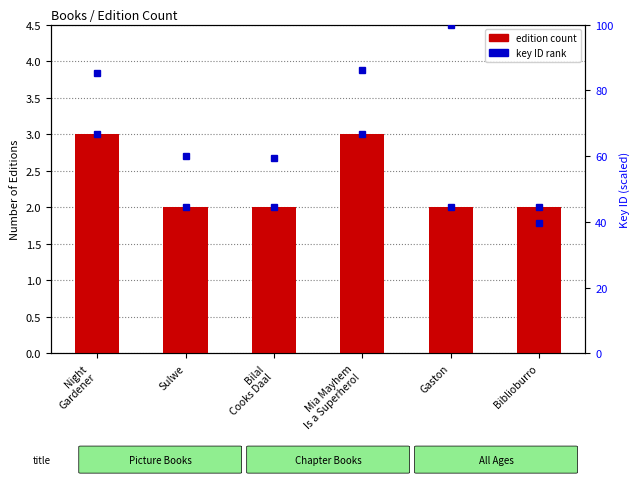

What is the difference between the values at Bilal
Cooks Daal and Night
Gardener?

1